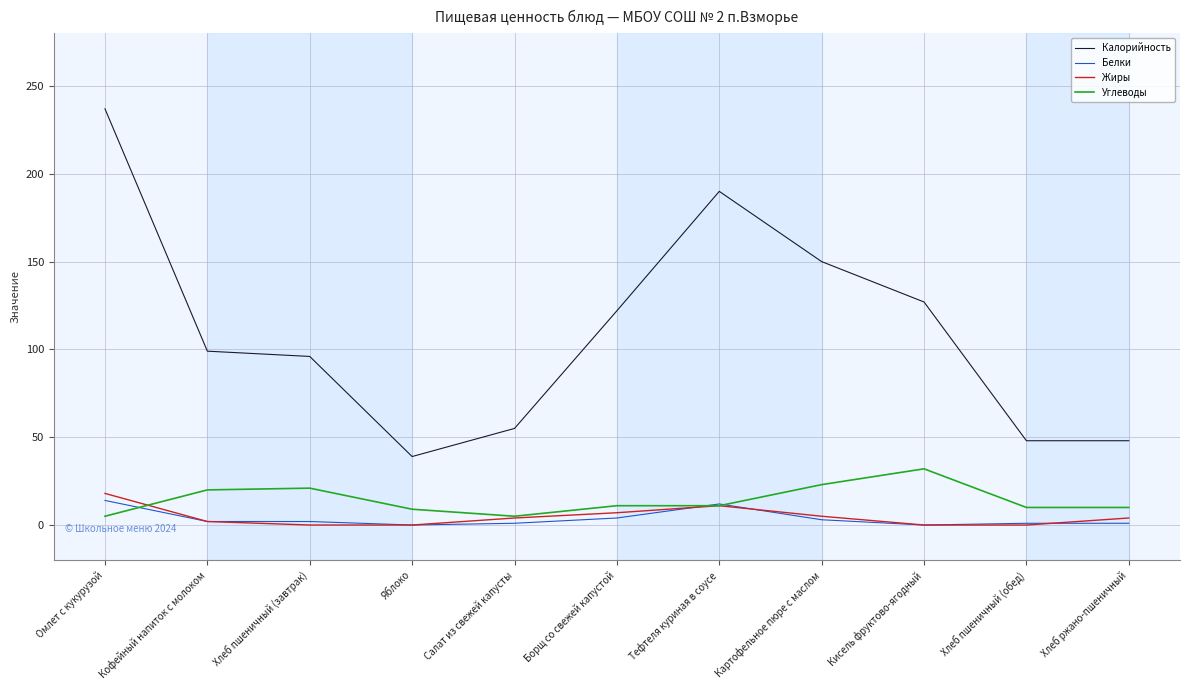

Which series ends up on top after the final intersection of Жиры and Белки?

Жиры